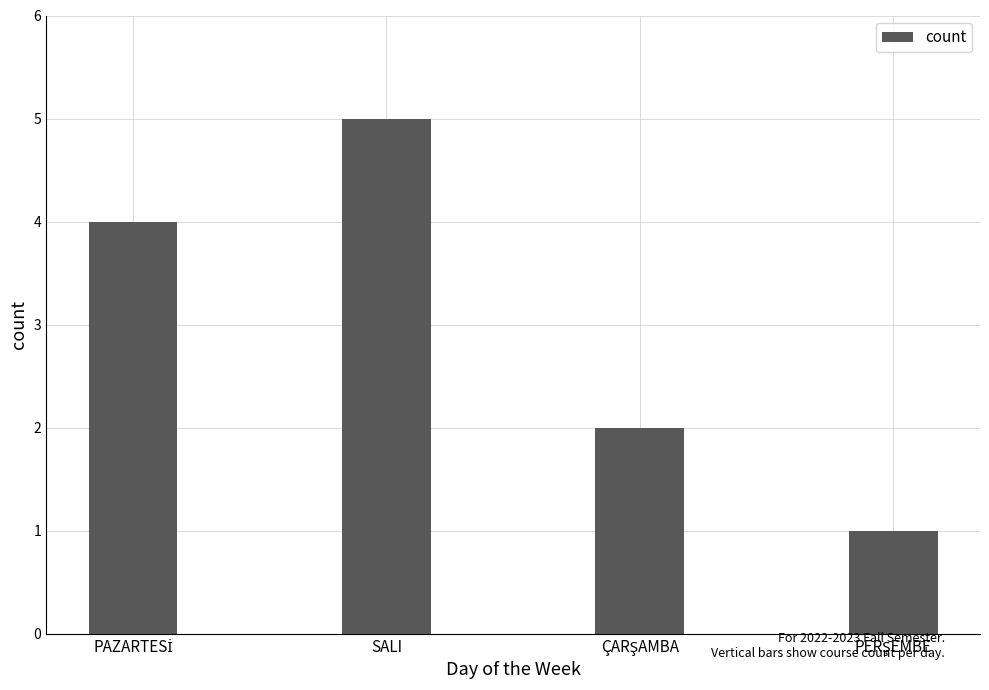

Does the chart contain any negative values?

No